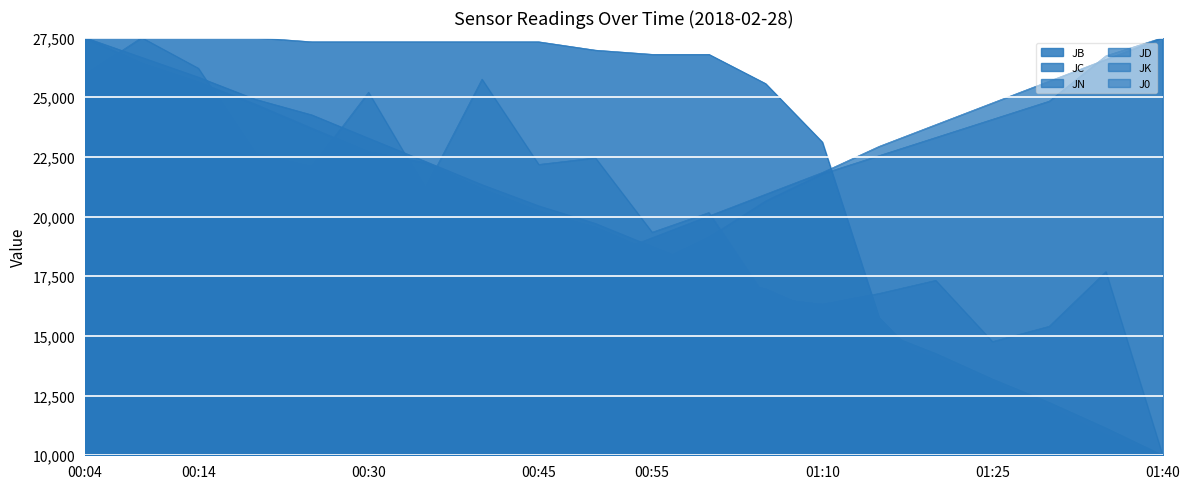

What is the difference between the JD values at 01:05 and 00:14?

8665.7